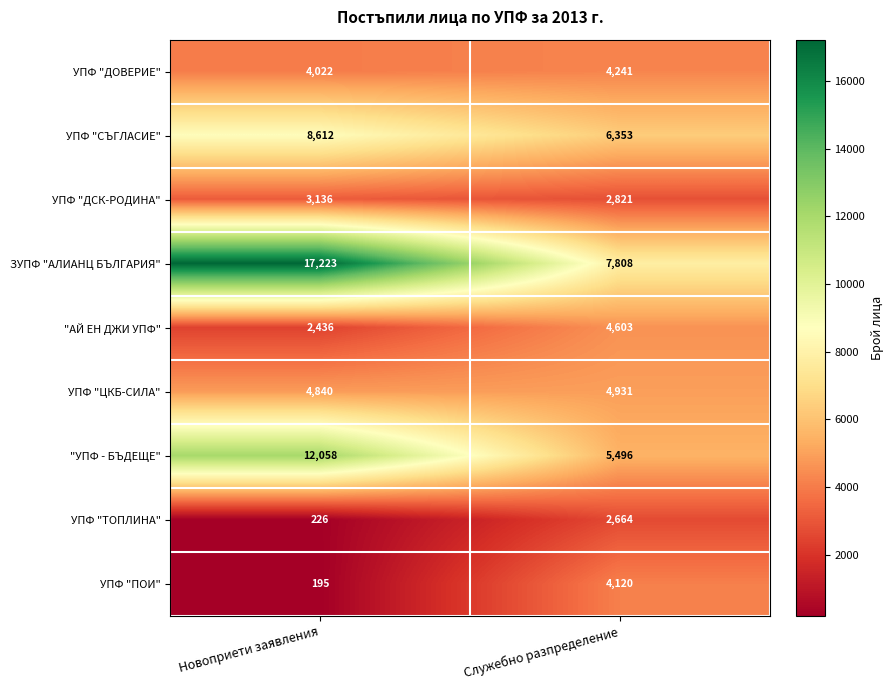

At Новоприети заявления, list the series in order from smallest to largest.

УПФ "ПОИ", УПФ "ТОПЛИНА", "АЙ ЕН ДЖИ УПФ", УПФ "ДСК-РОДИНА", УПФ "ДОВЕРИЕ", УПФ "ЦКБ-СИЛА", УПФ "СЪГЛАСИЕ", "УПФ - БЪДЕЩЕ", ЗУПФ "АЛИАНЦ БЪЛГАРИЯ"